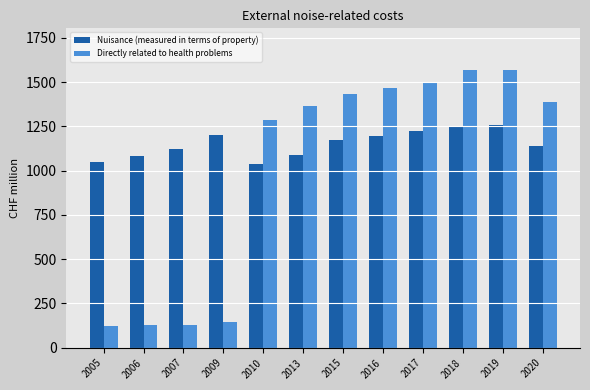

What is the value of the Directly related to health problems bar at the 7th from the left?

1436